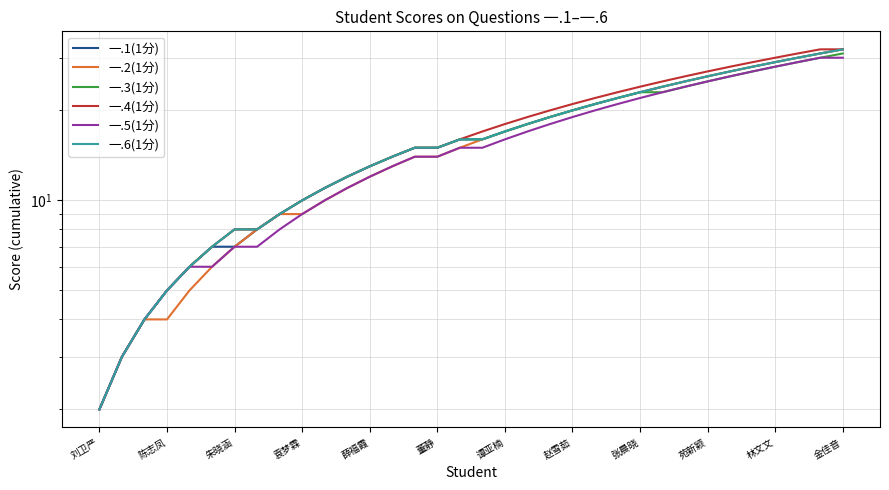

Is it true that 一.1(1分) equals 8 at 16?

False